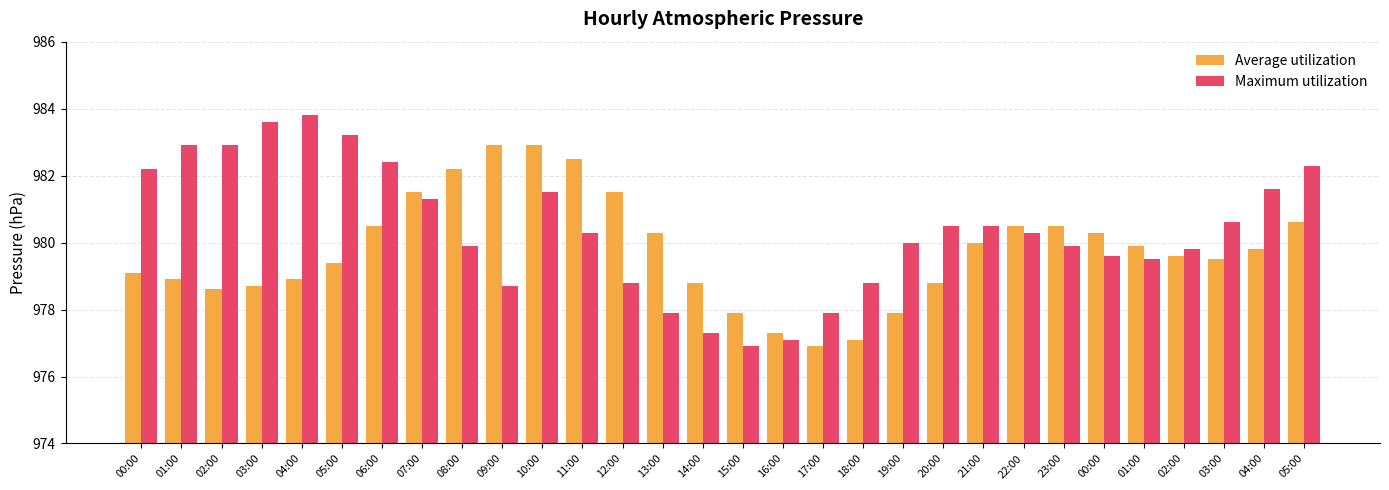

What are all the series names shown in the legend?

Average utilization, Maximum utilization